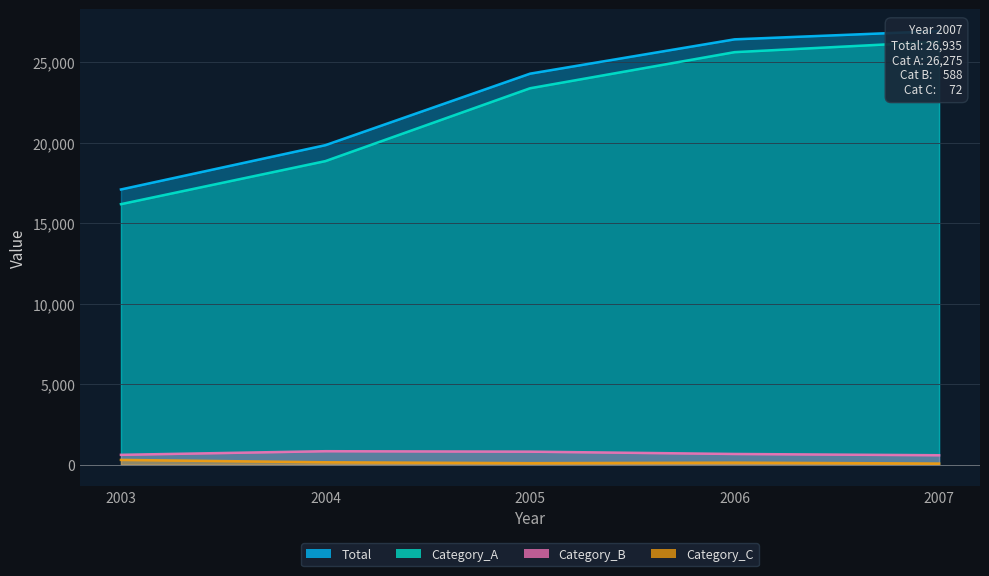

Does the chart display data point markers on the line(s)?

No